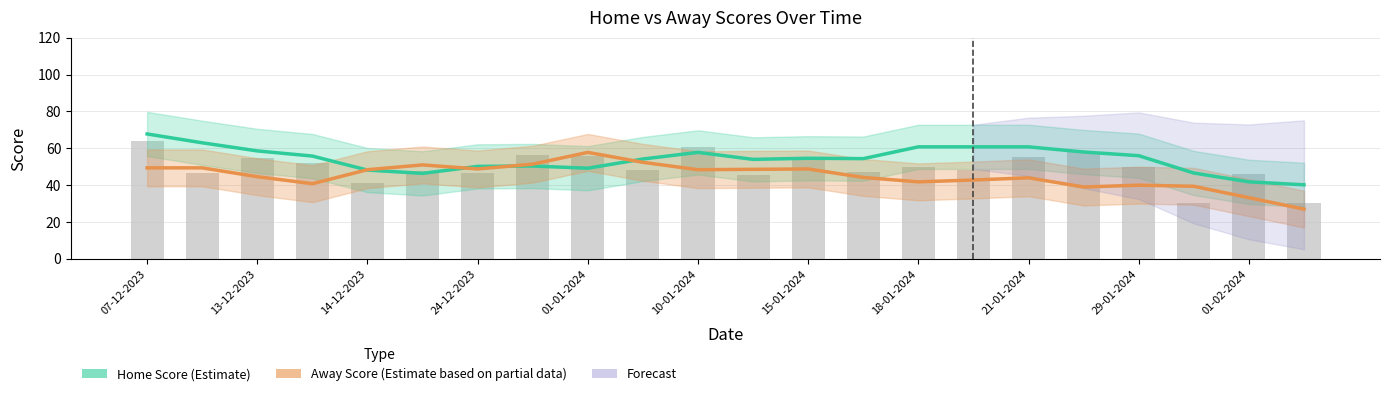

Which series has the largest total across all categories?

Home Score (Estimate)